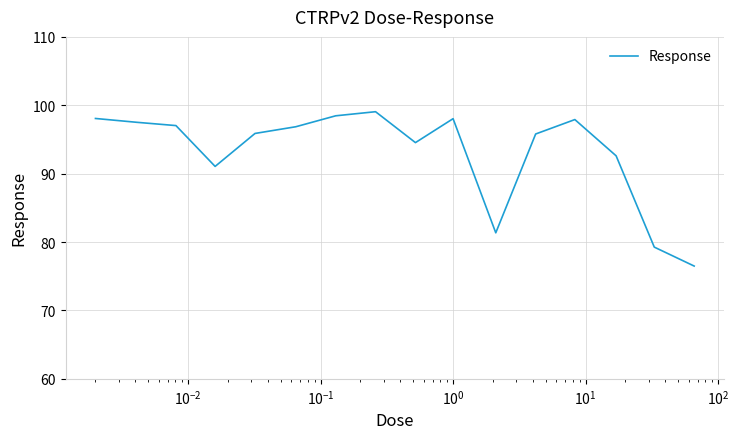

What is the smallest value displayed?

76.5